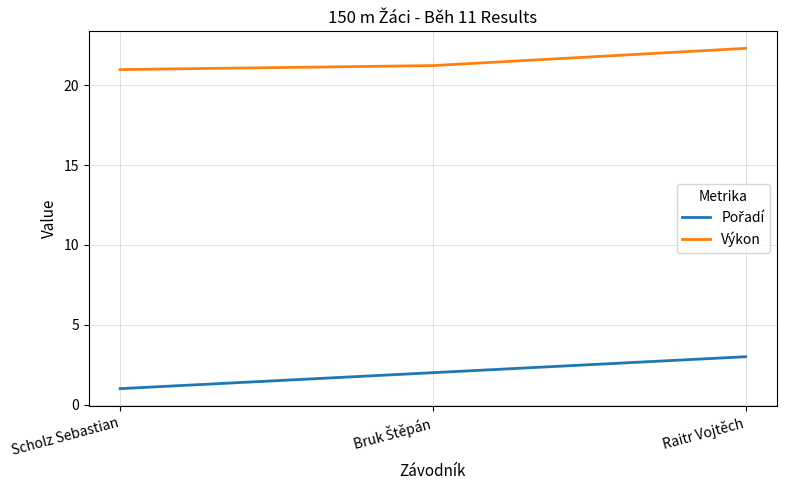

At which label does Výkon reach its minimum?

Scholz Sebastian